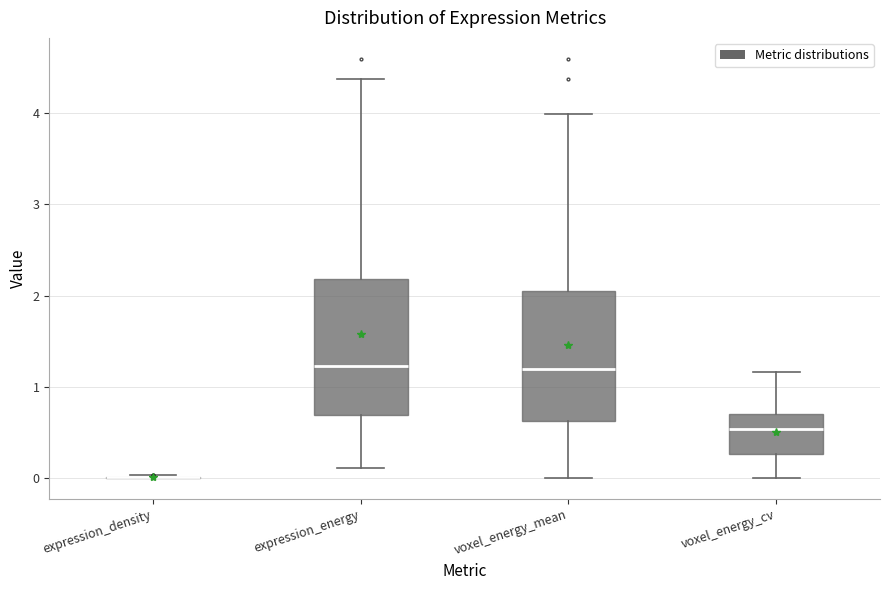

Reading left to right, read every box against the y-axis: the position of its median line, the range the box covers, and the ends of its whiskers. The values are not printed on the chart, so give them approximately, as read against the axis.

expression_density: box collapsed to a line at 0.0, whiskers 0.0 to 0.0
expression_energy: median 1.2, box 0.7 to 2.2, whiskers 0.1 to 4.4
voxel_energy_mean: median 1.2, box 0.6 to 2.0, whiskers 0.0 to 4.0
voxel_energy_cv: median 0.5, box 0.3 to 0.7, whiskers 0.0 to 1.2